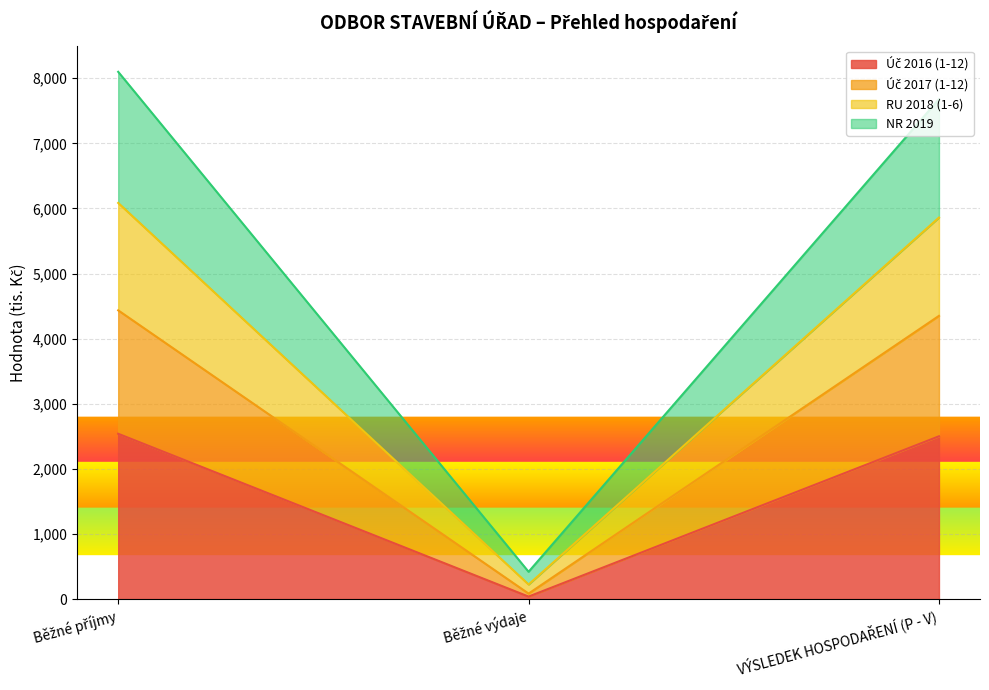

What is the approximate value of Úč 2016 (1-12) at VÝSLEDEK HOSPODAŘENÍ (P - V)?

2501.0